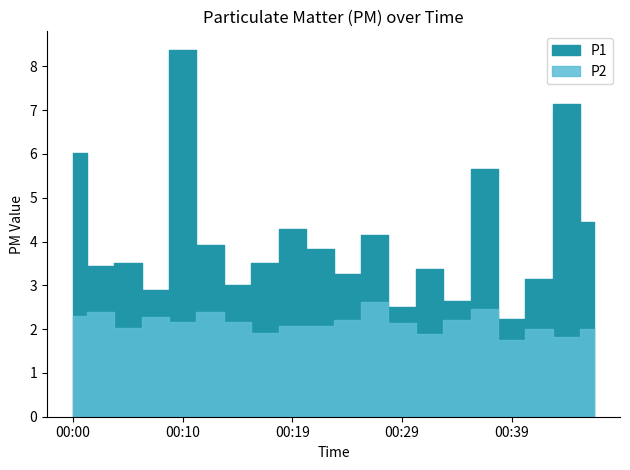

In P2, how many points are higher than both neighbors (excluding endpoints)?

6